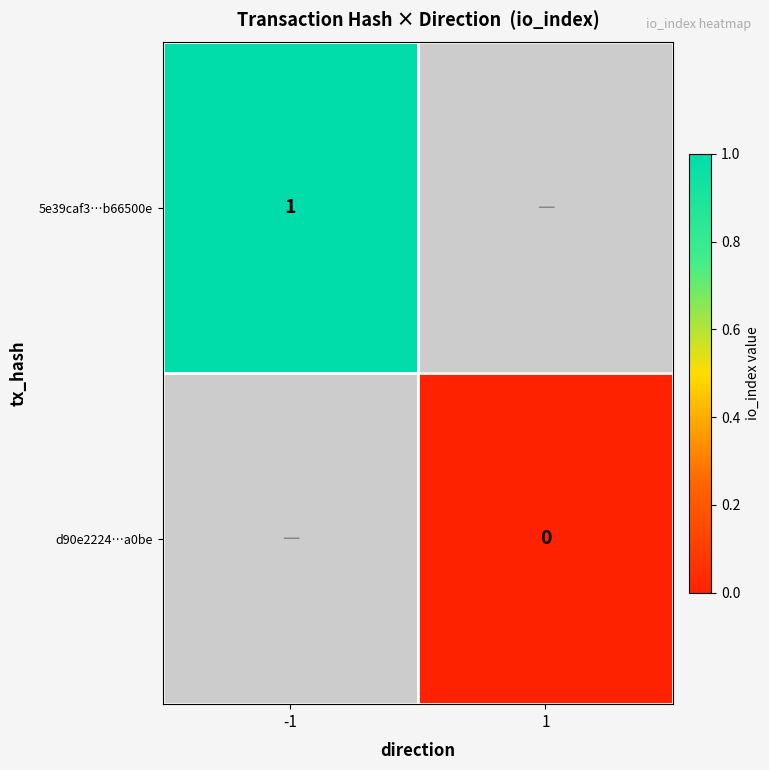

The 5e39caf3…b66500e series shows 0 at -1. True or false?

False